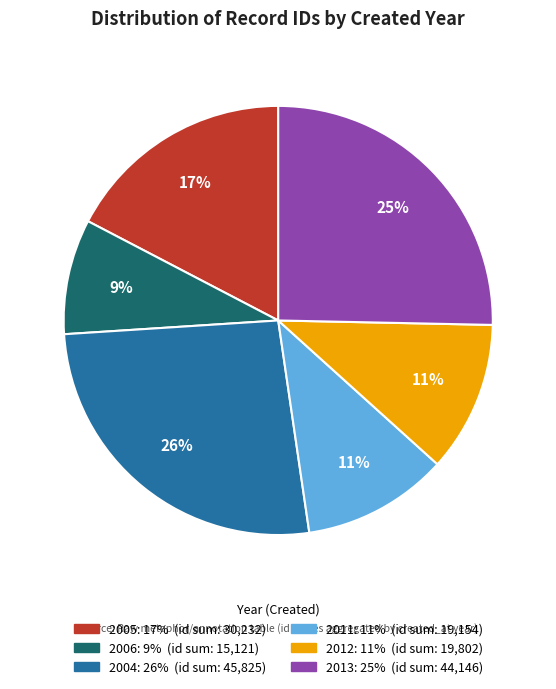

To the nearest percent, what is the average slice percentage?

17%